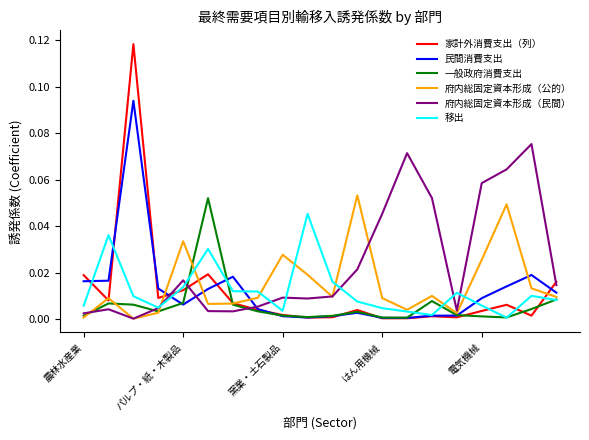

Which series has the largest range (max minus min)?

家計外消費支出（列）